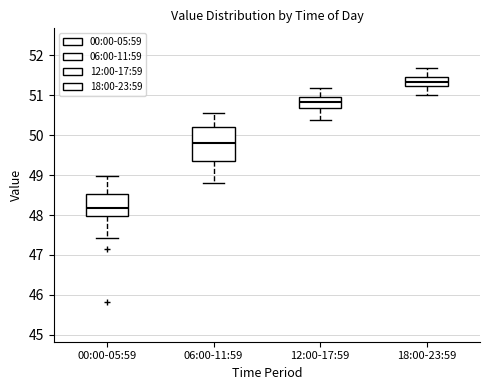

Where does the lower whisker of the box for 18:00-23:59 end on the y-axis? The values are not printed on the chart, so give them approximately, as read against the axis.

51.0